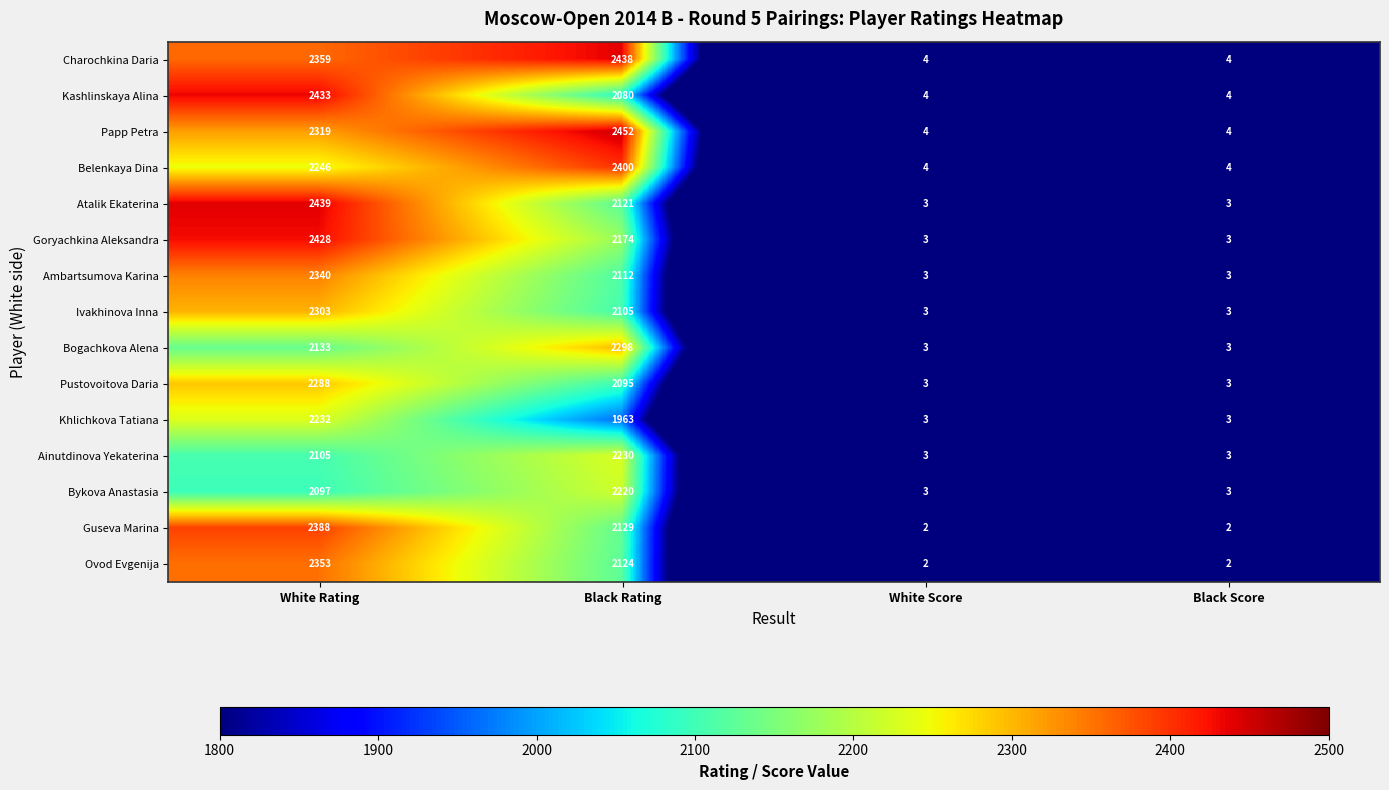

List the series in order of their peak value, highest first.

Papp Petra, Atalik Ekaterina, Charochkina Daria, Kashlinskaya Alina, Goryachkina Aleksandra, Belenkaya Dina, Guseva Marina, Ovod Evgenija, Ambartsumova Karina, Ivakhinova Inna, Bogachkova Alena, Pustovoitova Daria, Khlichkova Tatiana, Ainutdinova Yekaterina, Bykova Anastasia